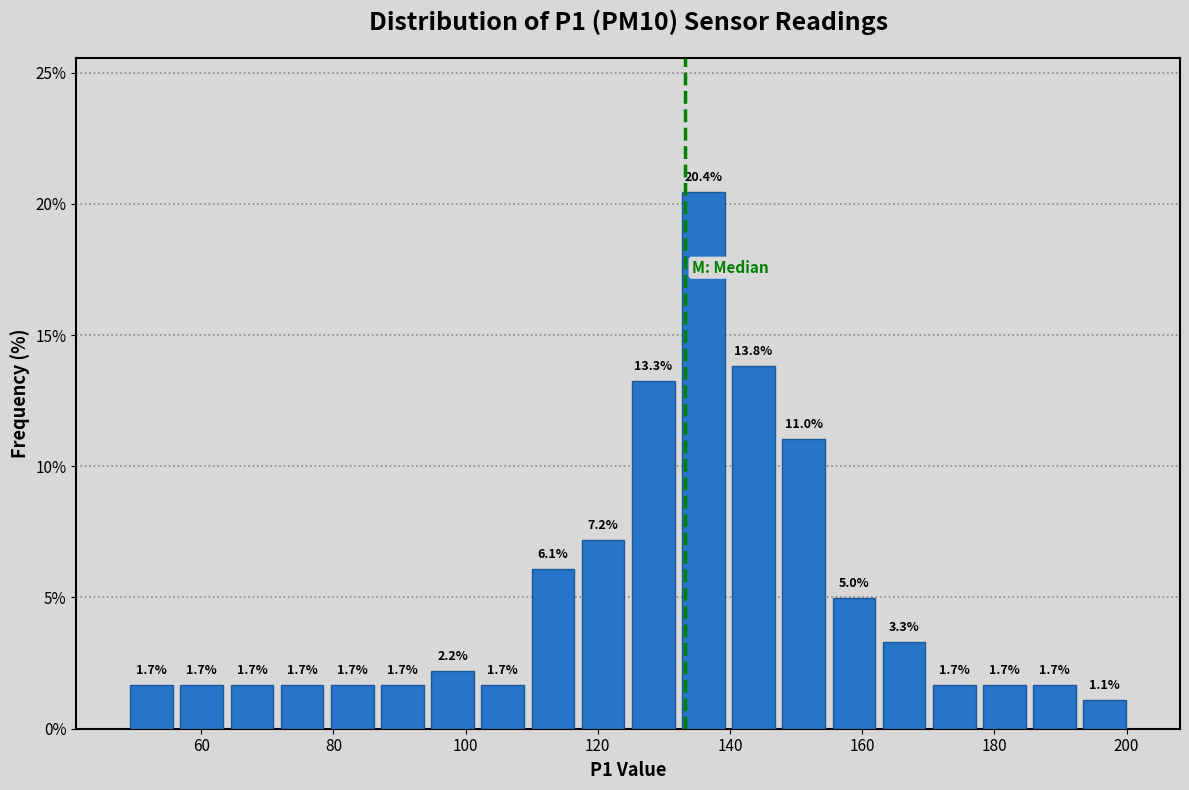

Around what value on the x-axis is the tallest bar? Give the approximate position of its centre, as read against the axis.

136